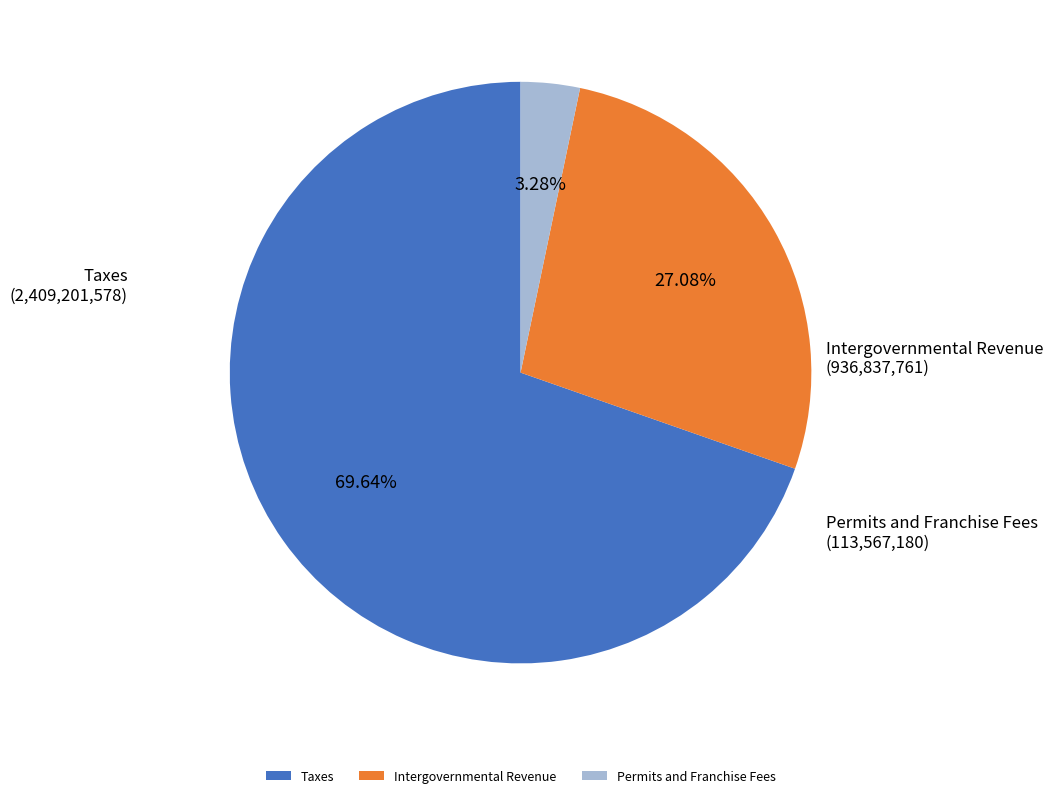

To the nearest percent, what is the combined percentage of Taxes and Intergovernmental Revenue?

97%